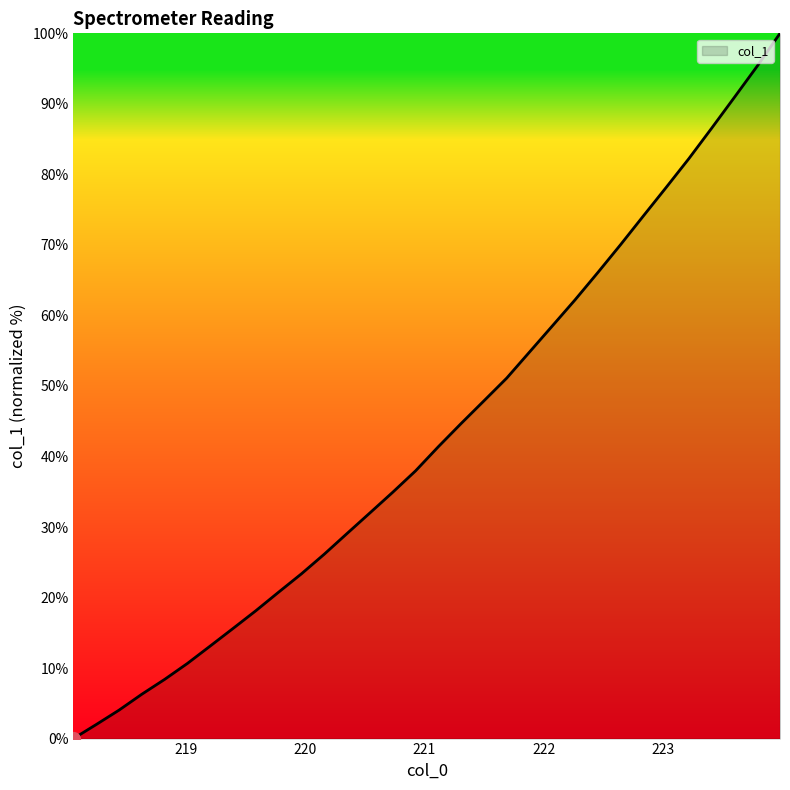

How many values are below 41?

16